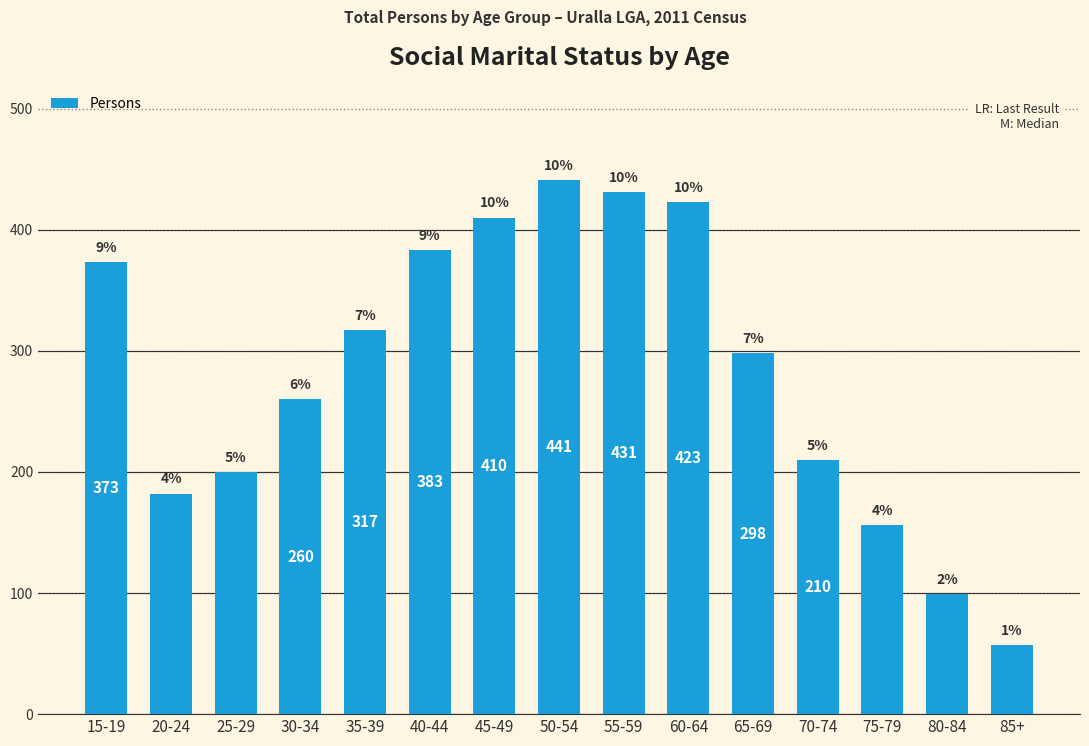

The chart shows a value of 63 at 80-84. True or false?

False